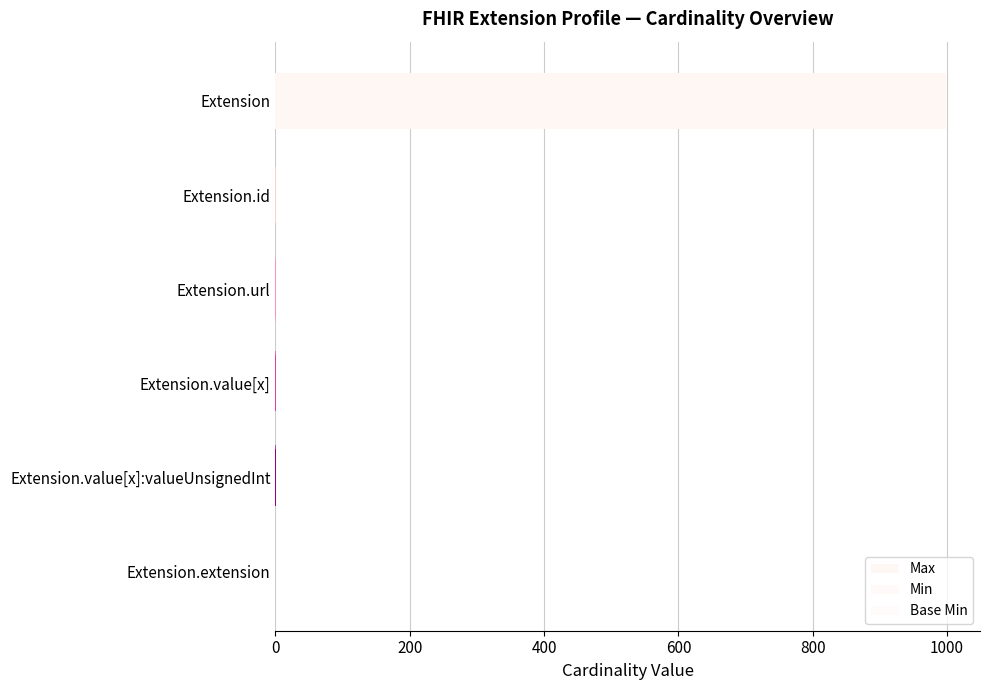

Reading right to left, what are all the values shown in this chart?

Max: 1000=0	800=1	600=1	400=1	200=1	0=999
Min: 1000=0	800=1	600=1	400=1	200=0	0=0
Base Min: 1000=0	800=0	600=0	400=1	200=0	0=0